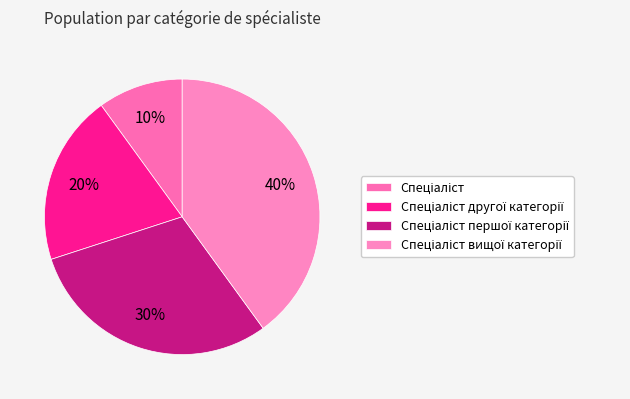

To the nearest percent, what is the combined percentage of Спеціаліст and Спеціаліст вищої категорії?

50%